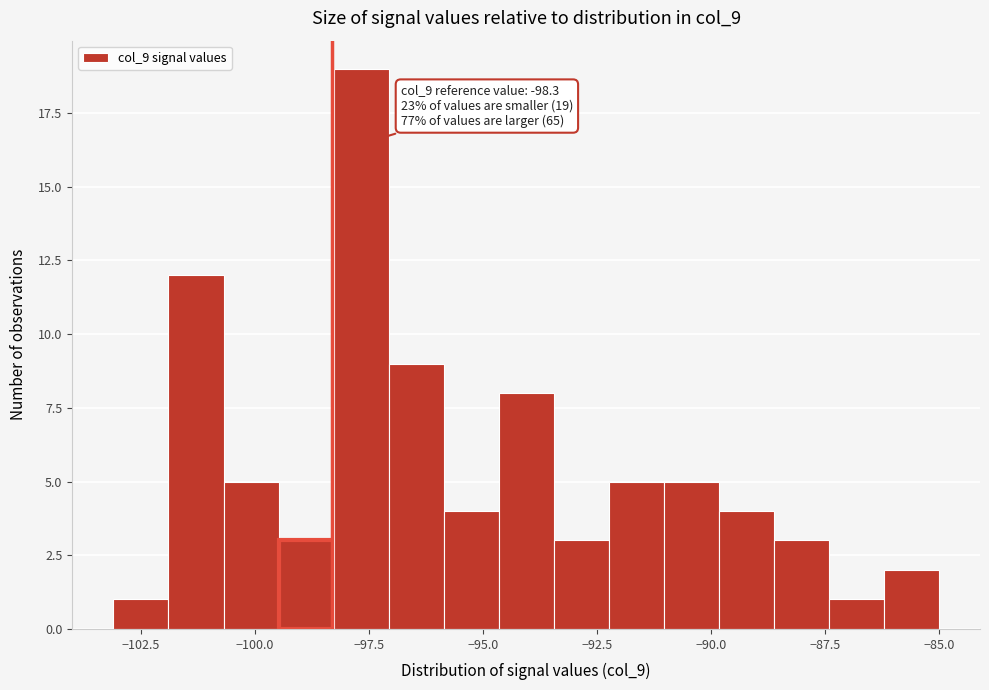

Around what value on the x-axis is the tallest bar? Give the approximate position of its centre, as read against the axis.

-97.5